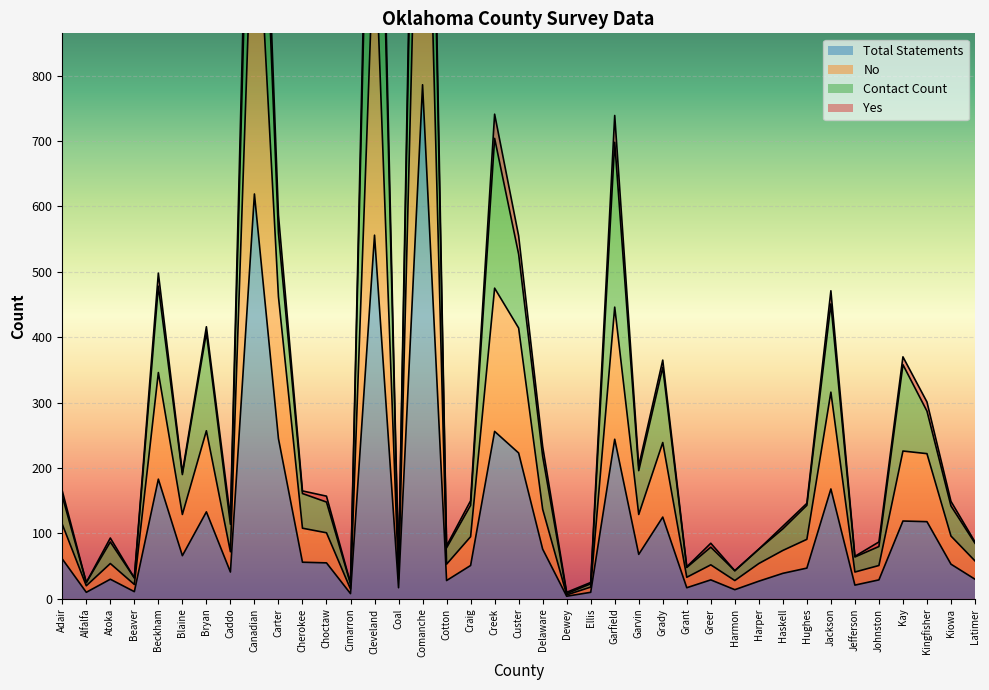

What is the spread (max minus min) of values at Grant?

32